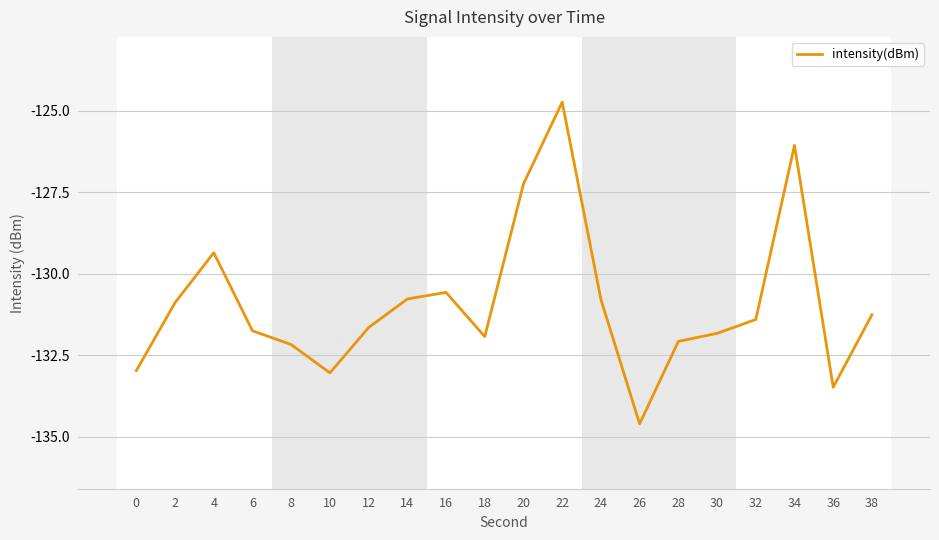

Reading right to left, what are all the values shown in this chart?

-131.3	-133.5	-126.1	-131.4	-131.8	-132.1	-134.6	-130.8	-124.7	-127.2	-131.9	-130.6	-130.8	-131.6	-133.0	-132.2	-131.7	-129.4	-130.9	-133.0